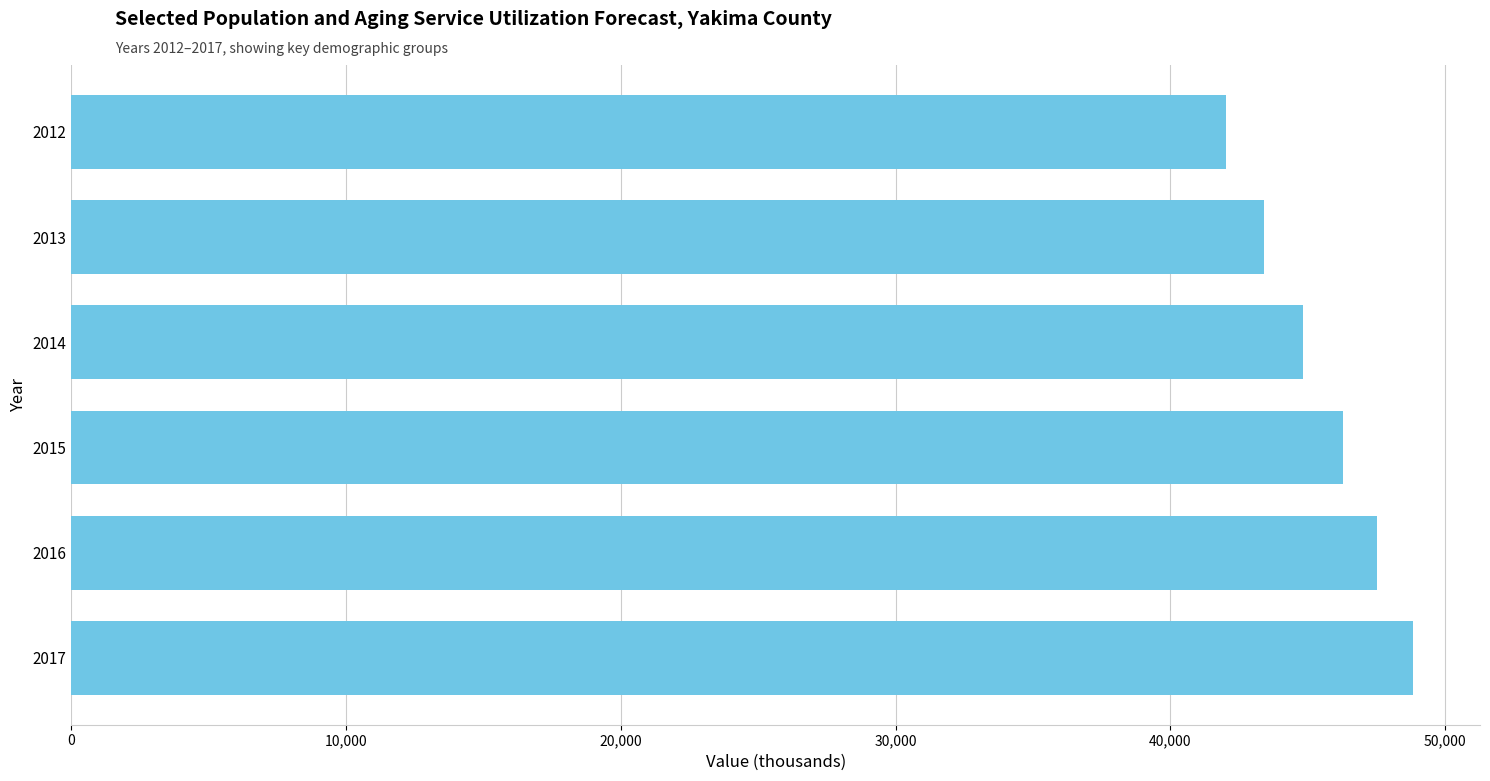

Are the bars horizontal?

Yes